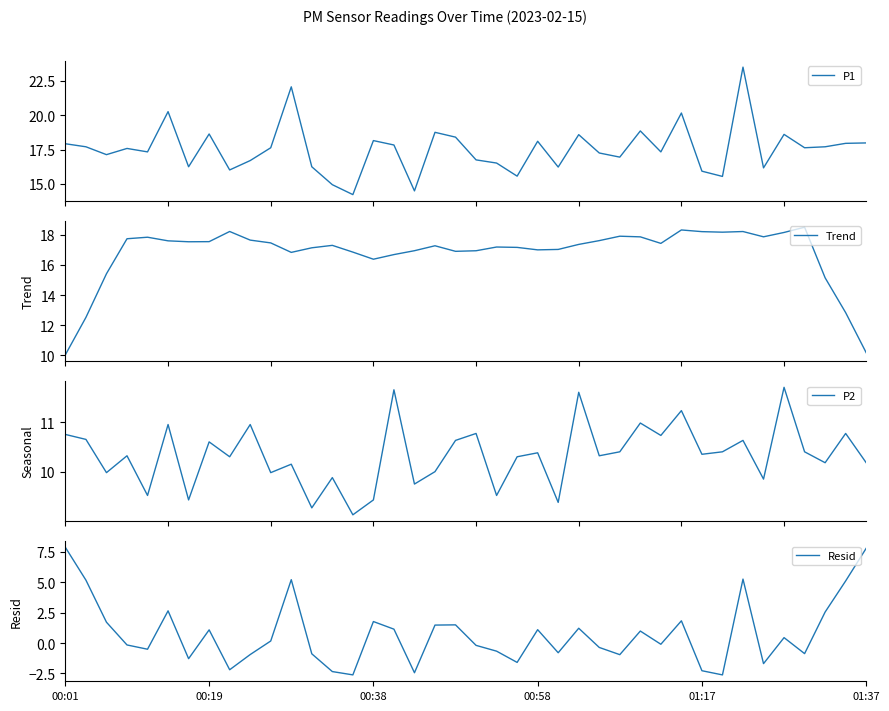

True or false: P2 and P1 cross at least once.

False